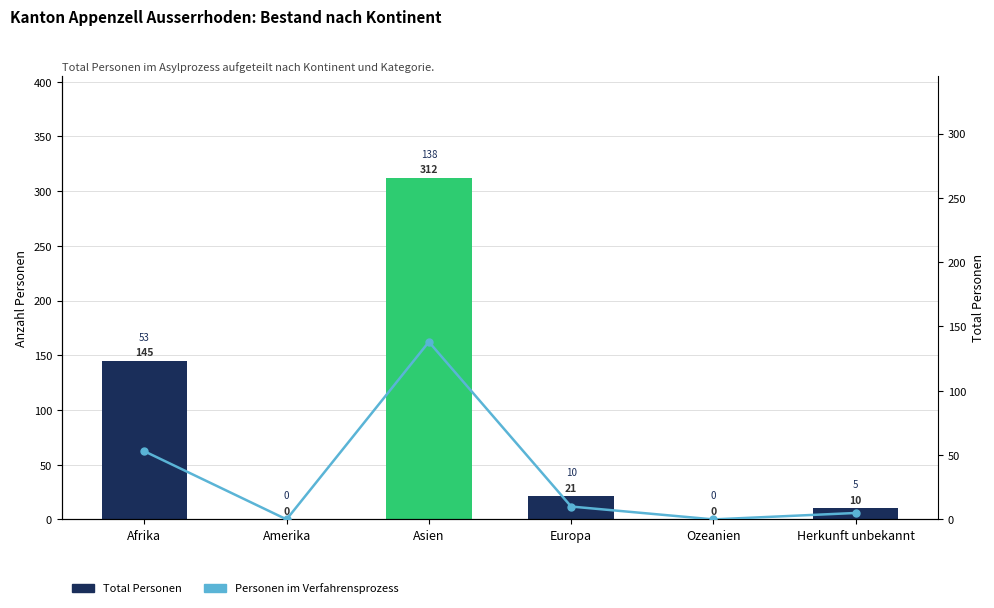

How many groups of bars are there?

6